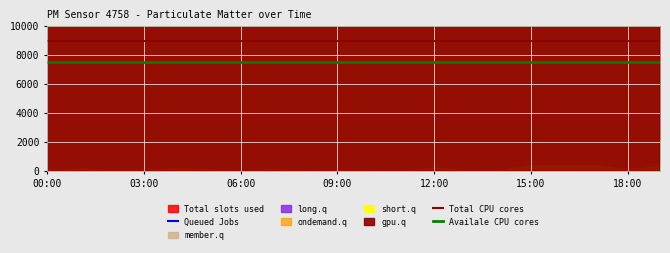

What is the maximum value for Queued Jobs?

3090000